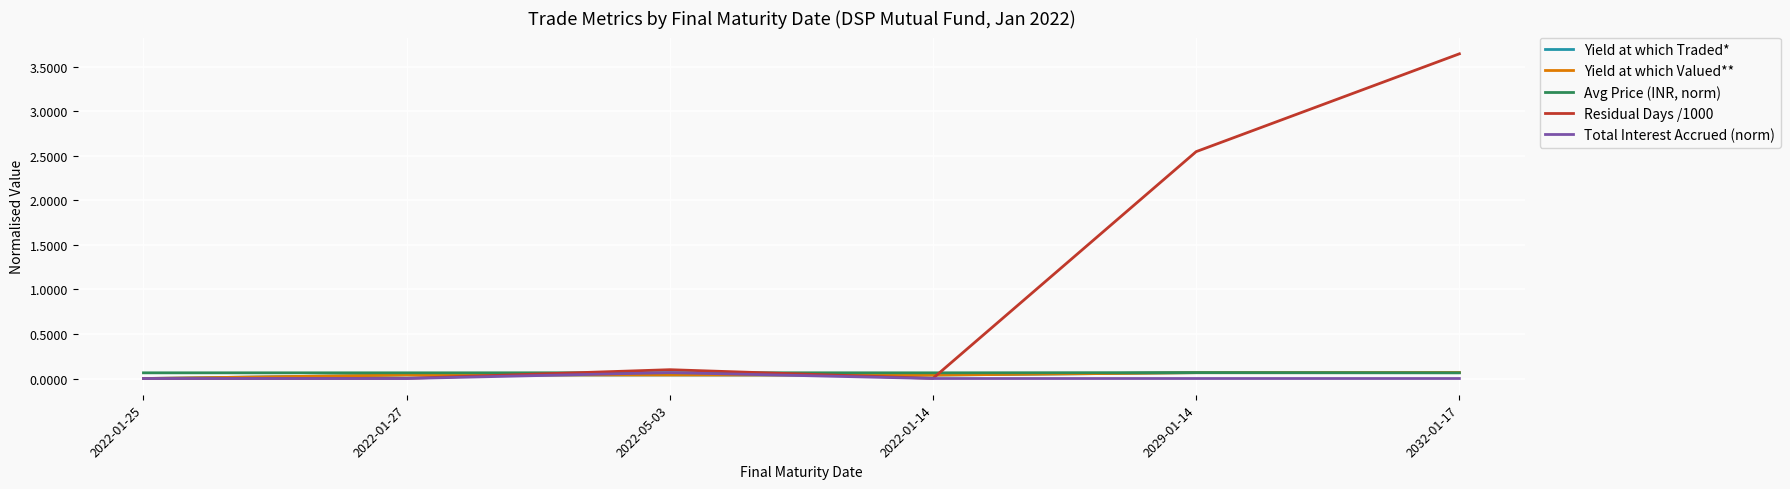

Which series has the widest spread of values?

Residual Days /1000